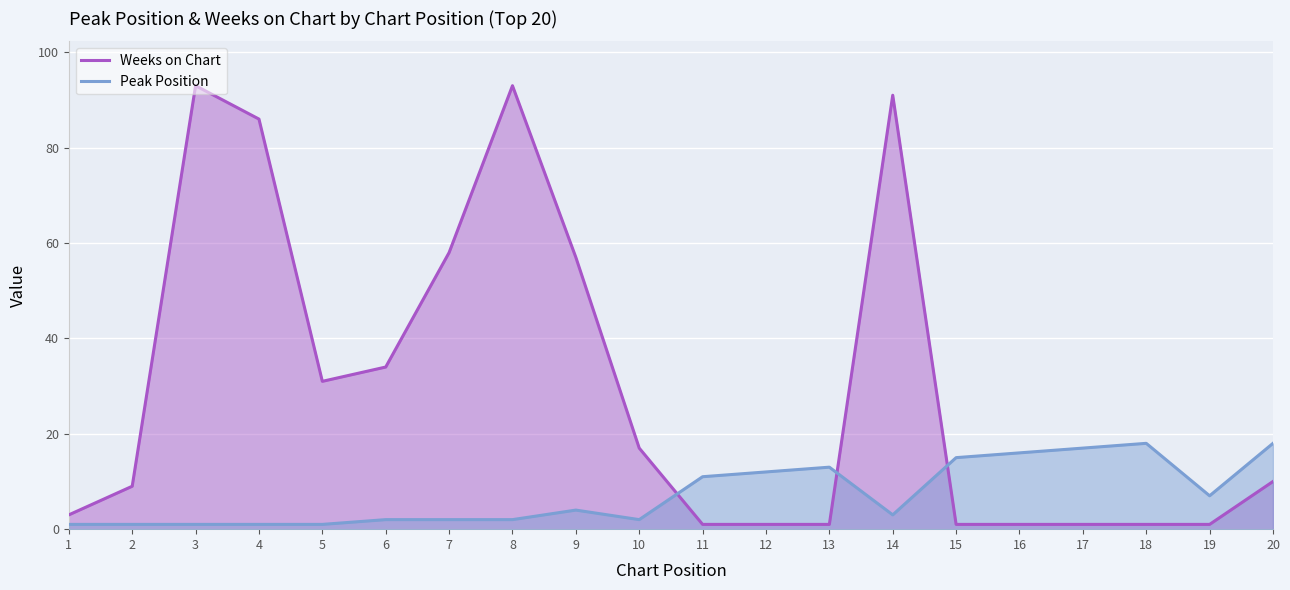

Which category has the highest value in the Weeks on Chart series?

3